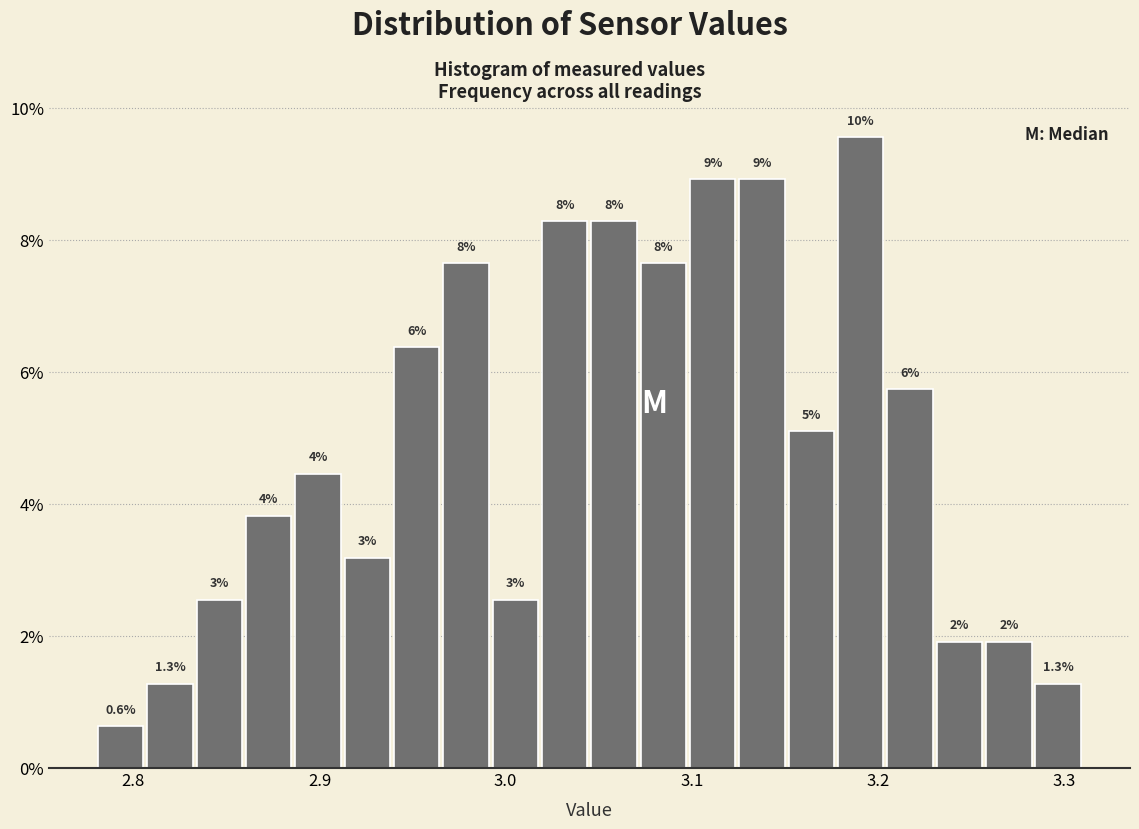

Read against the x-axis, roughly where is the centre of the tallest bar?

3.19